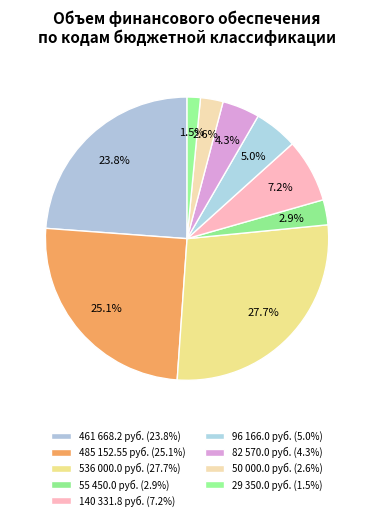

How many slices are in this pie chart?

9